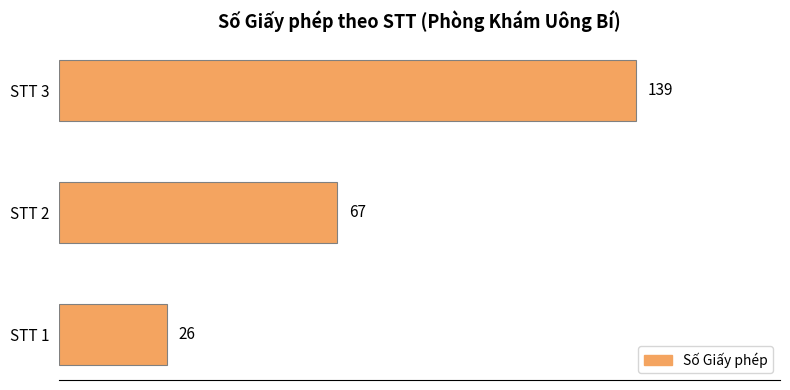

The chart shows a value of 203 at STT 3. True or false?

False